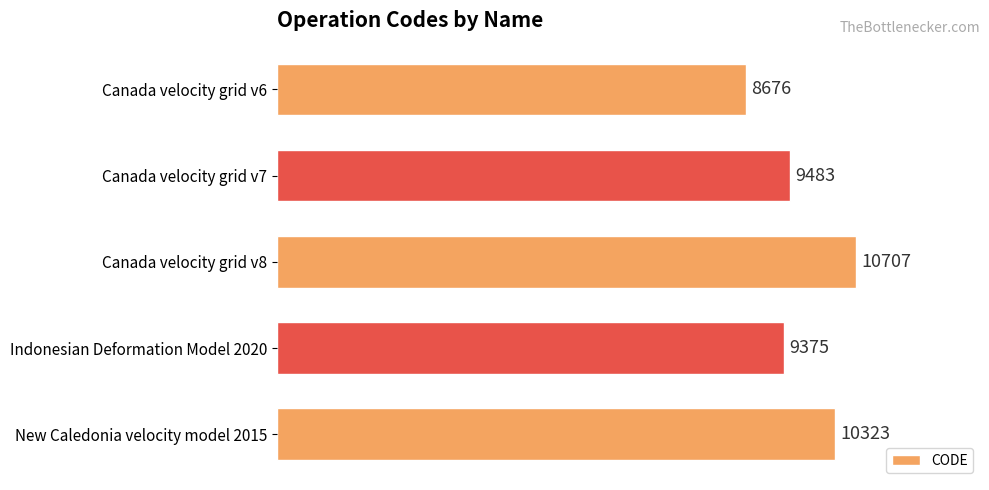

Are the bars horizontal?

Yes